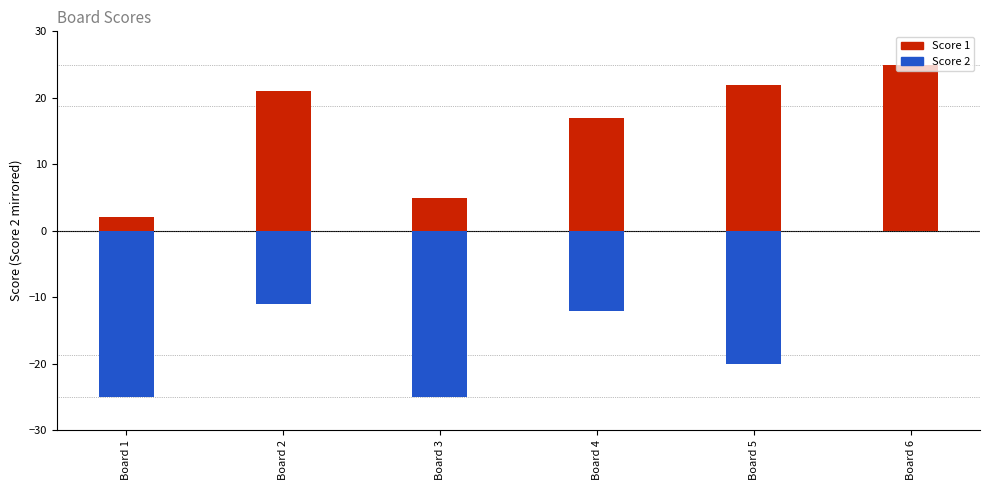

What is the highest value of the Score 1 series?

25